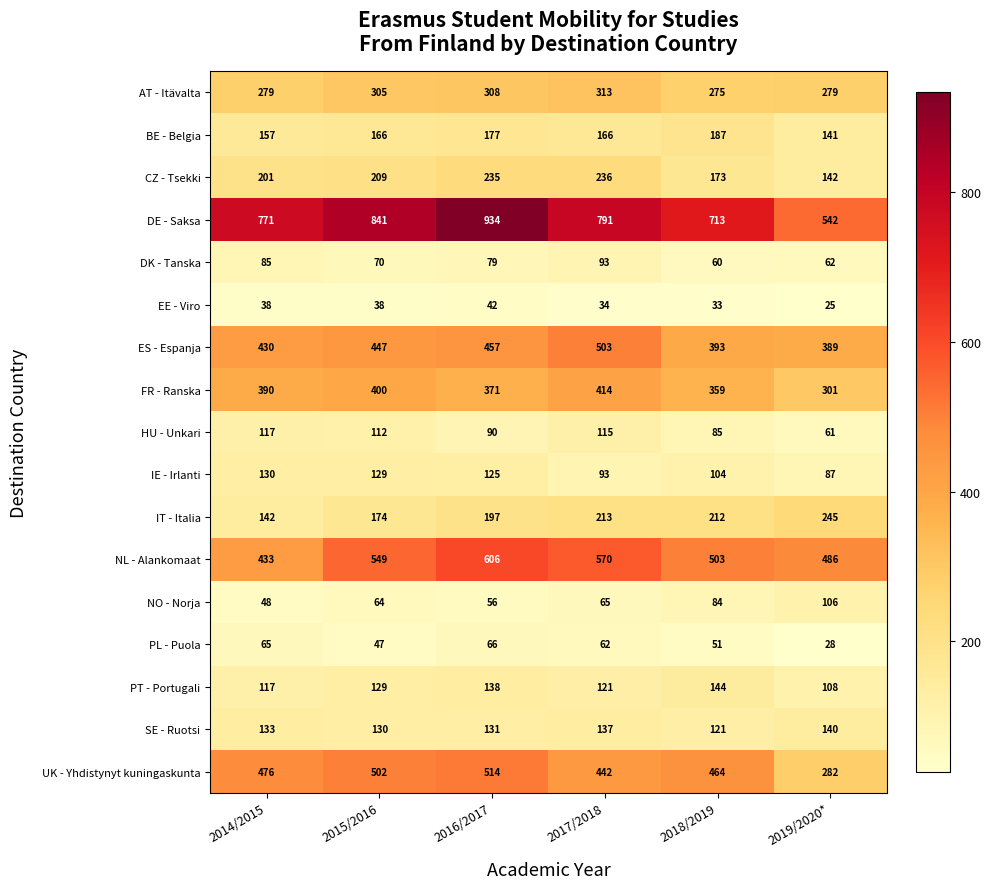

At which label is IT - Italia closest to 193?

2016/2017